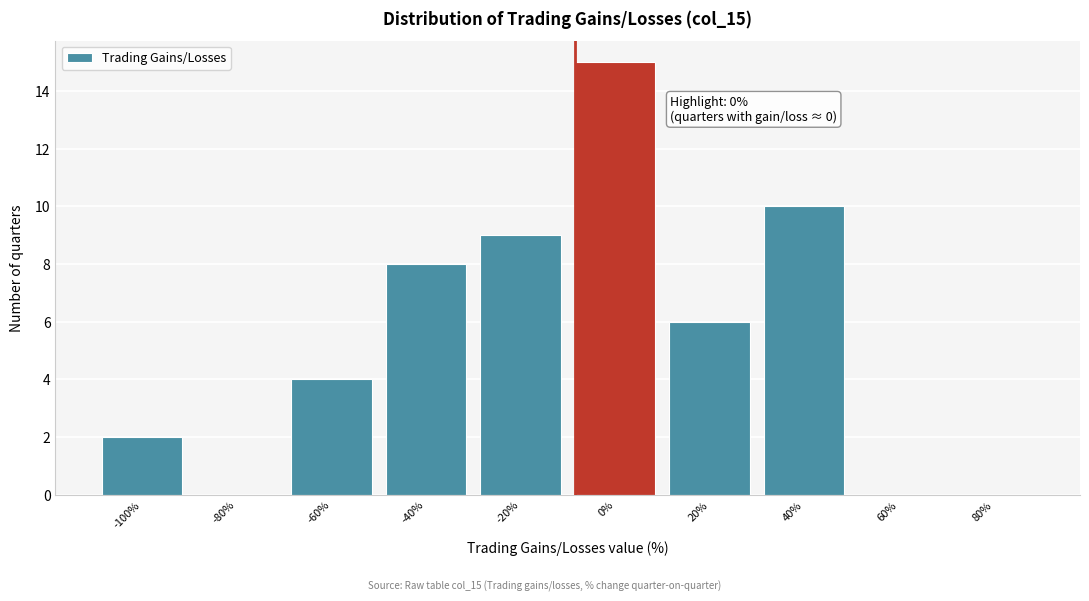

Reading left to right, what are all the values shown in this chart?

-100%=2	-80%=0	-60%=4	-40%=8	-20%=9	0%=15	20%=6	40%=10	60%=0	80%=0